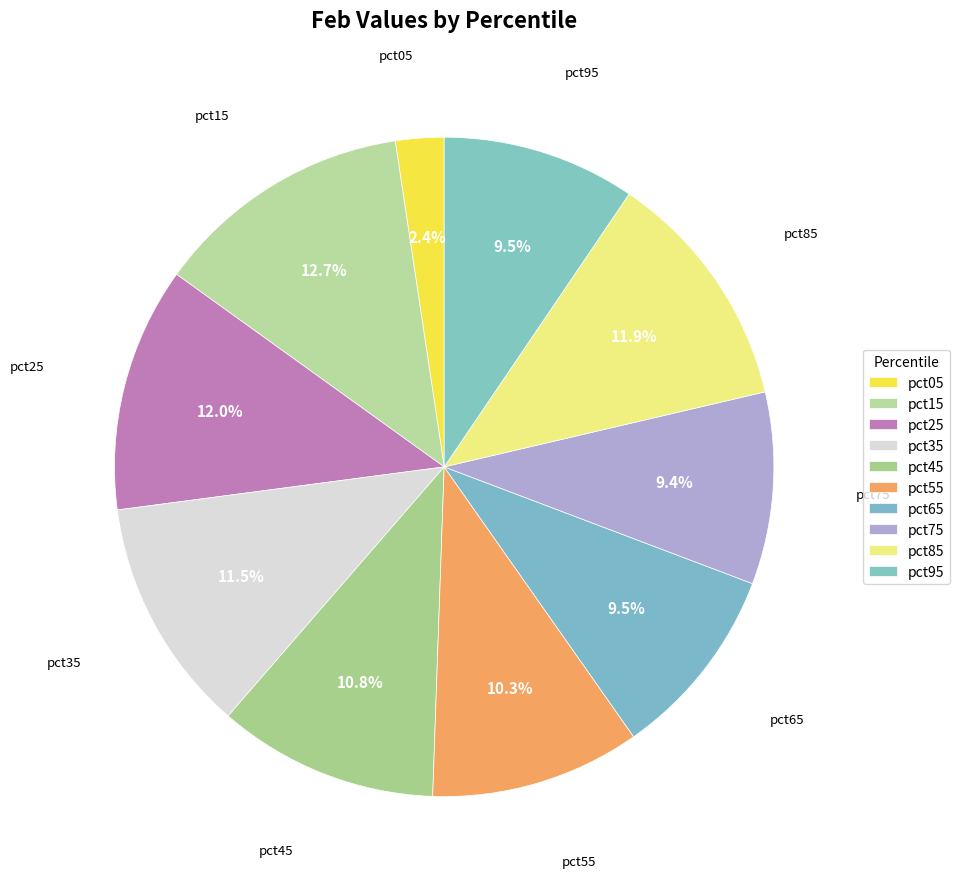

What is the total percentage of pct25 and pct75?

21.4%